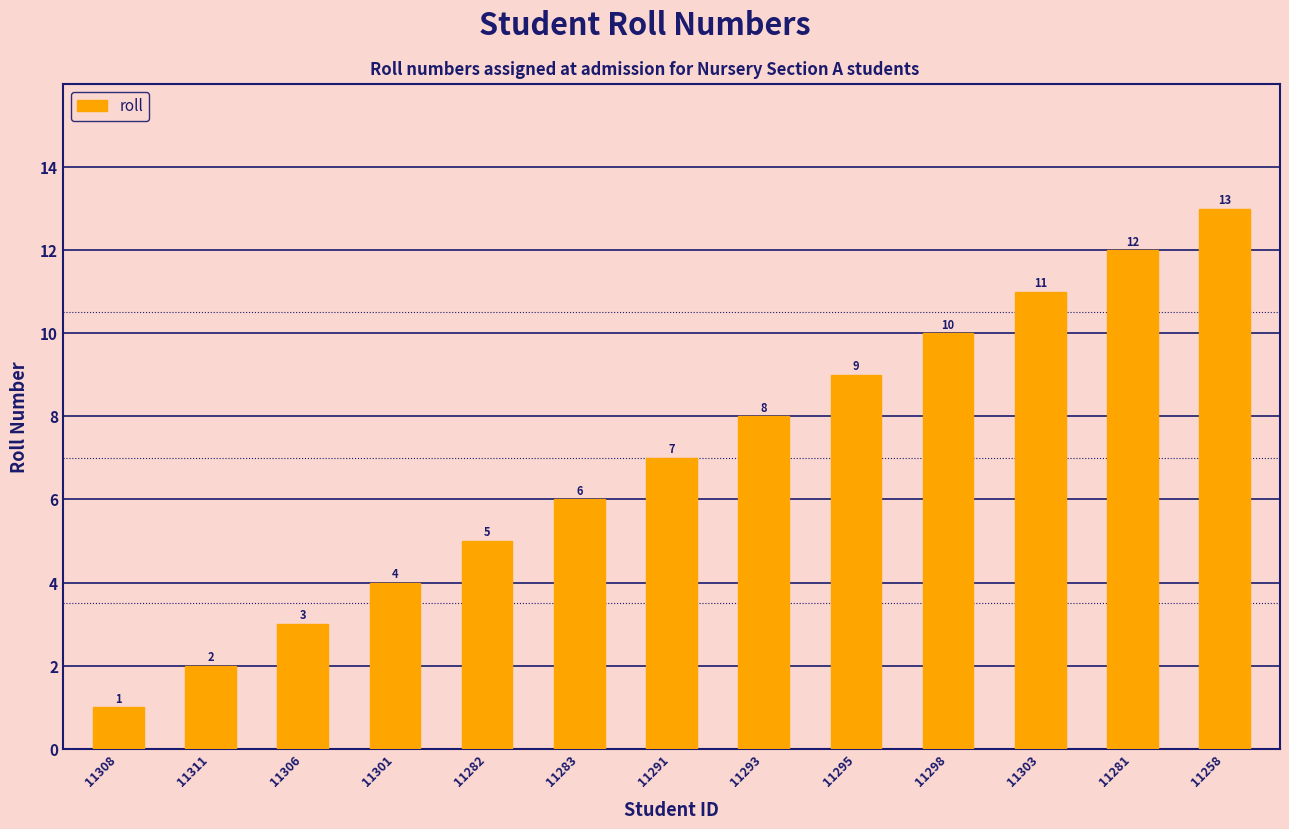

Which category has the lowest value across all series?

11308